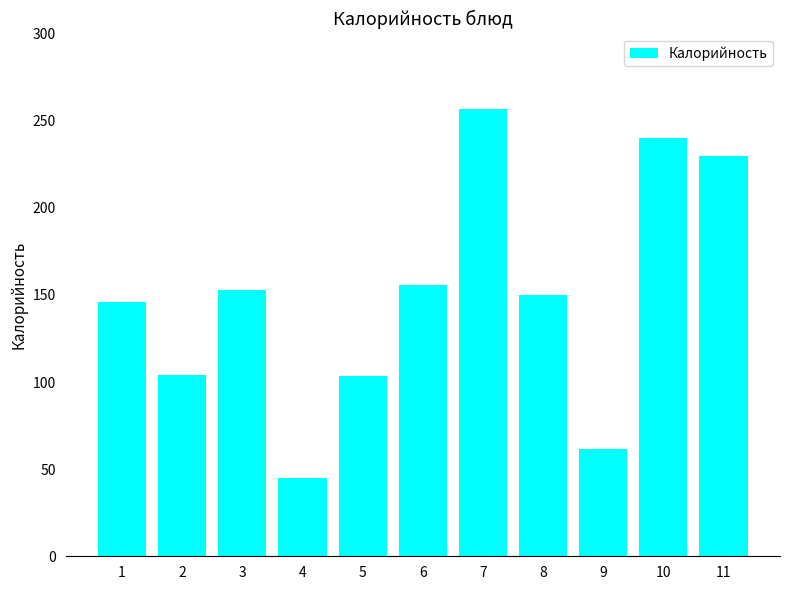

What is the difference between the maximum and second lowest values?

195.4